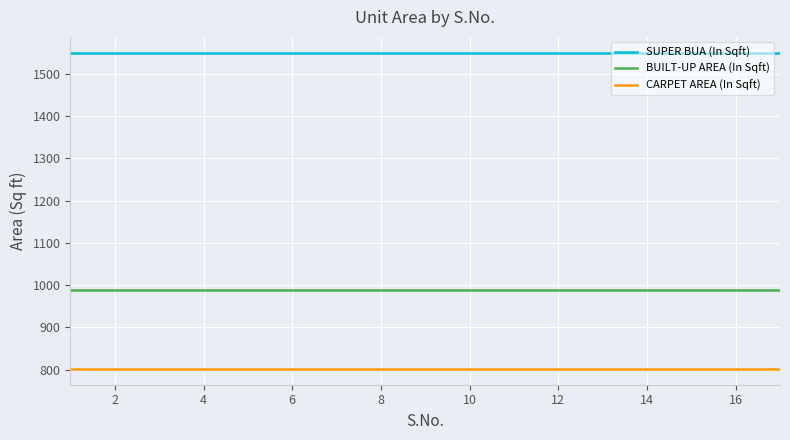

Rank the series by their maximum value, from lowest to highest.

CARPET AREA (In Sqft), BUILT-UP AREA (In Sqft), SUPER BUA (In Sqft)